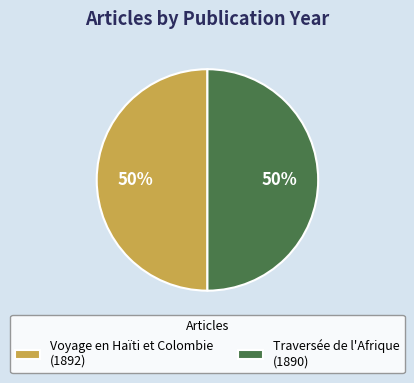

How many slices are in this pie chart?

2